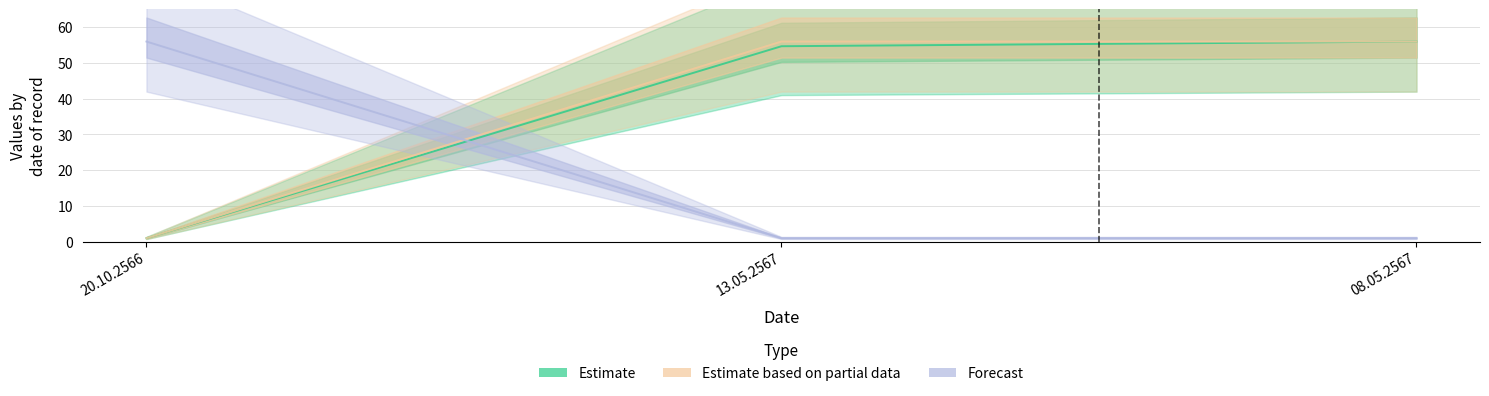

What are all the series names shown in the legend?

Estimate, Estimate based on partial data, Forecast